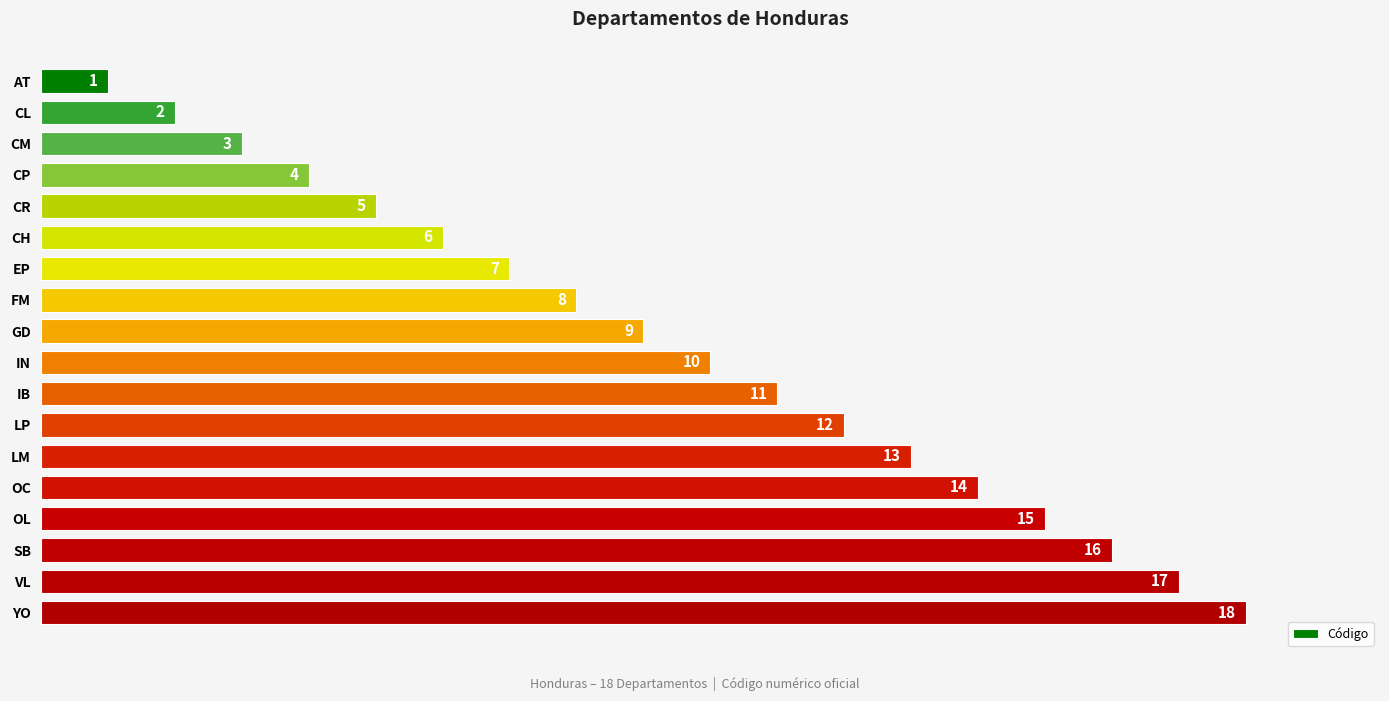

What is the maximum value shown in the chart?

18